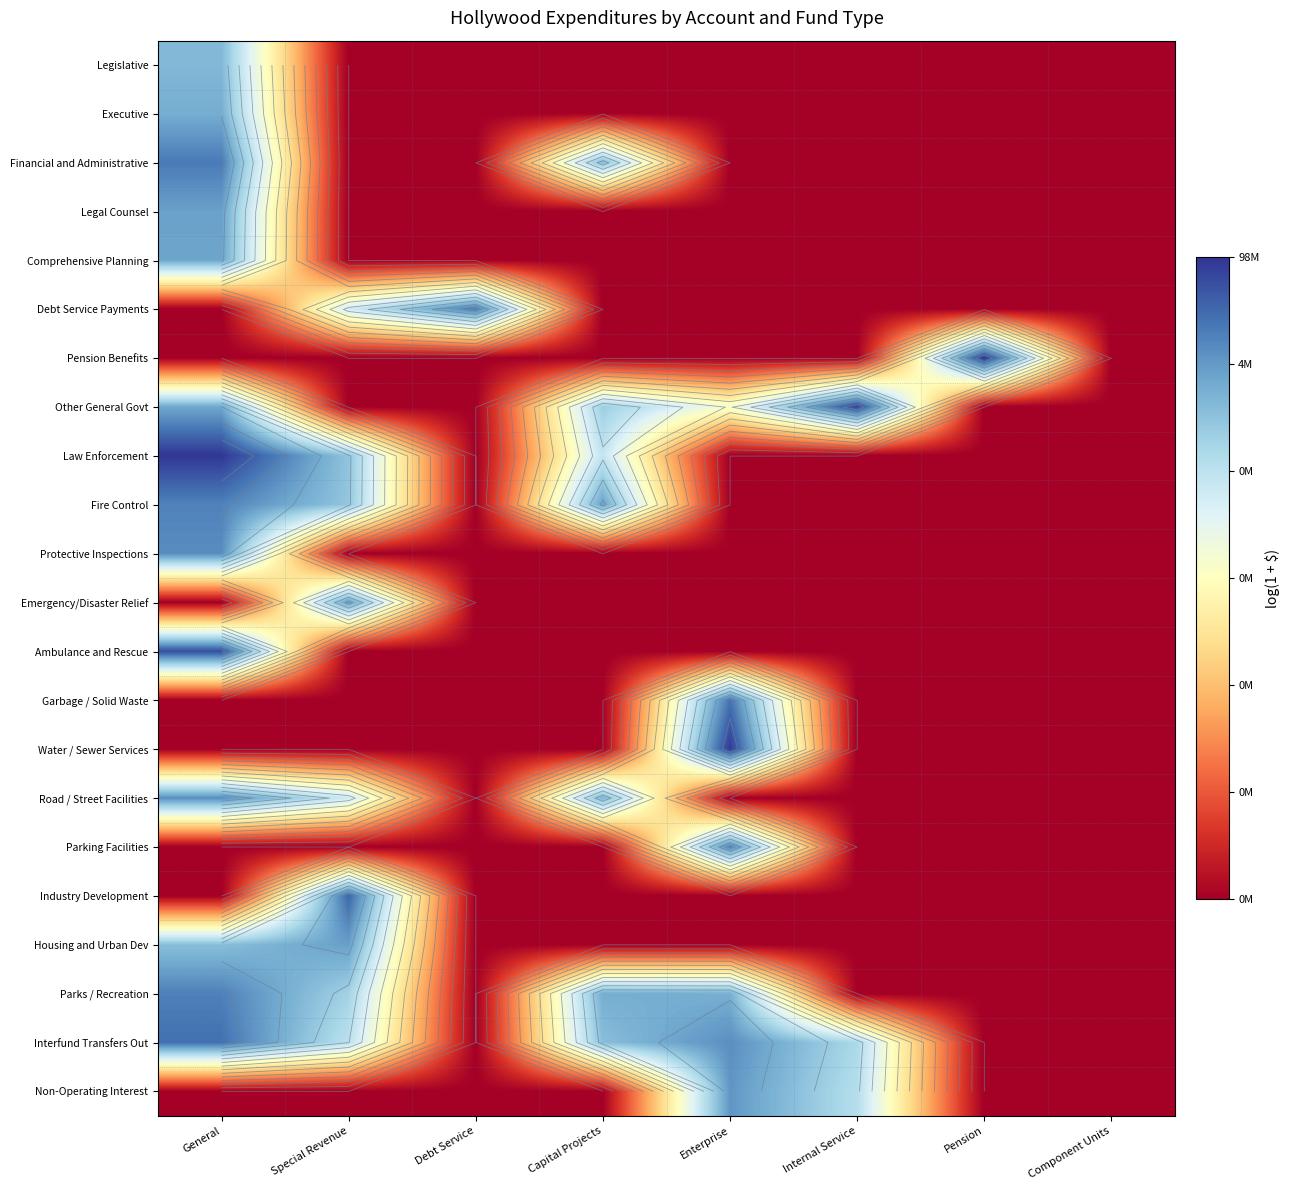

The Garbage / Solid Waste series shows -11.2 at General. True or false?

False